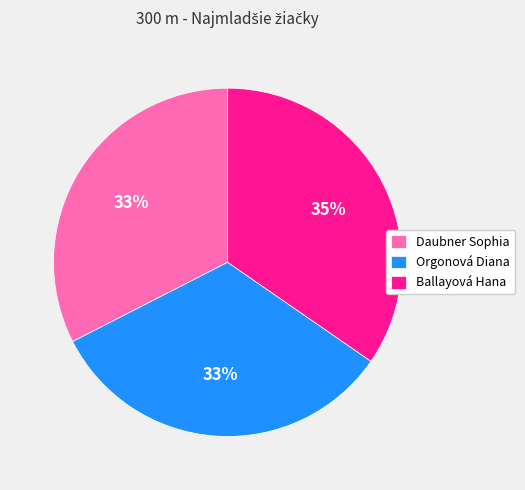

Between Daubner Sophia and Ballayová Hana, which is larger?

Ballayová Hana